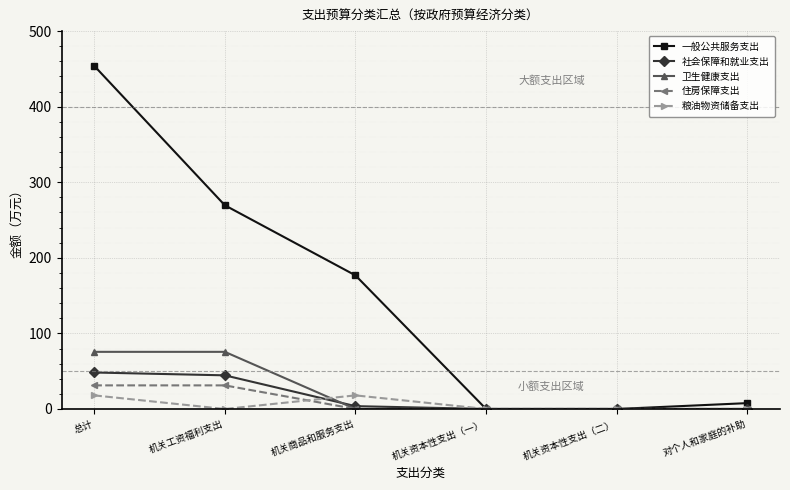

Reading left to right, what are all the values shown in this chart?

一般公共服务支出: 454.1	269.6	176.8	0.0	0.0	7.8
社会保障和就业支出: 48.3	44.5	3.8	0.0	0.0	0.0
卫生健康支出: 75.6	75.6	0.0	0.0	0.0	0.0
住房保障支出: 31.2	31.2	0.0	0.0	0.0	0.0
粮油物资储备支出: 18.0	0.0	18.0	0.0	0.0	0.0